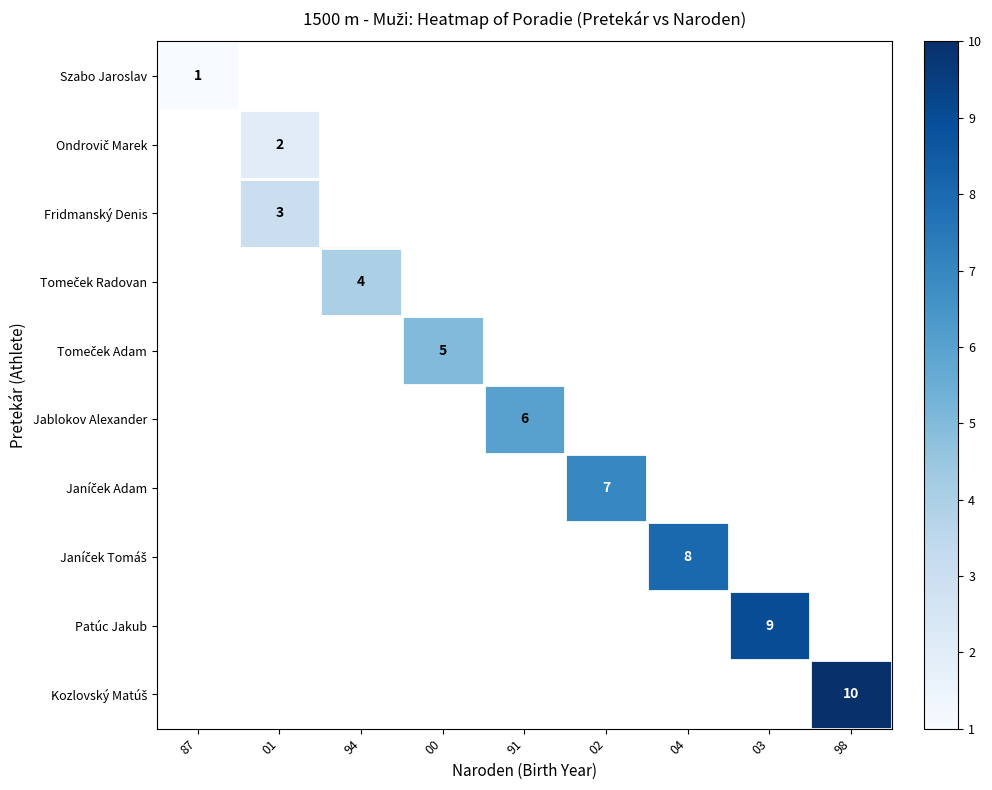

The Jablokov Alexander series shows 6 at 91. True or false?

True